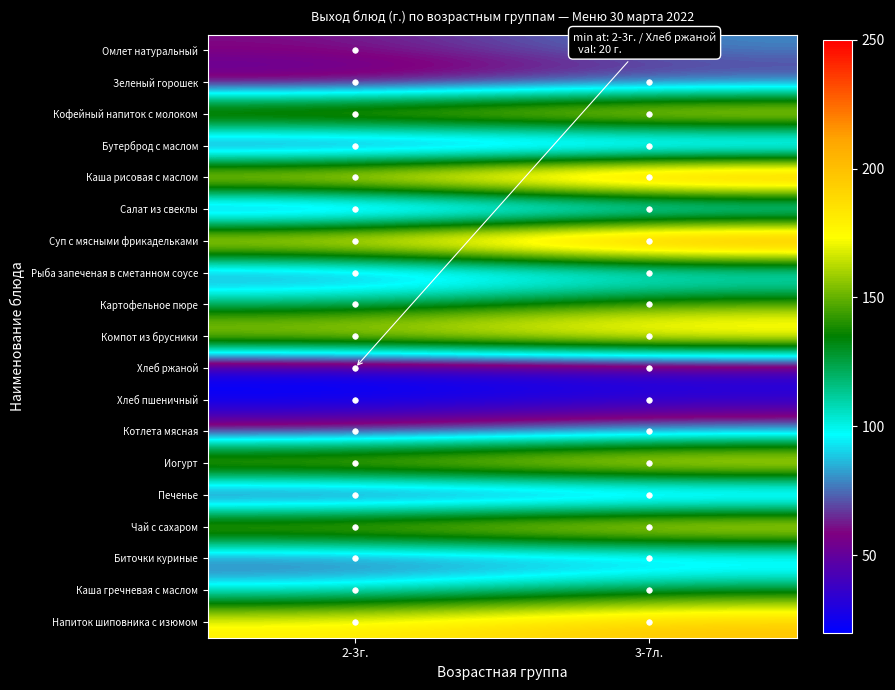

Which category has the highest value across all series?

3-7л.